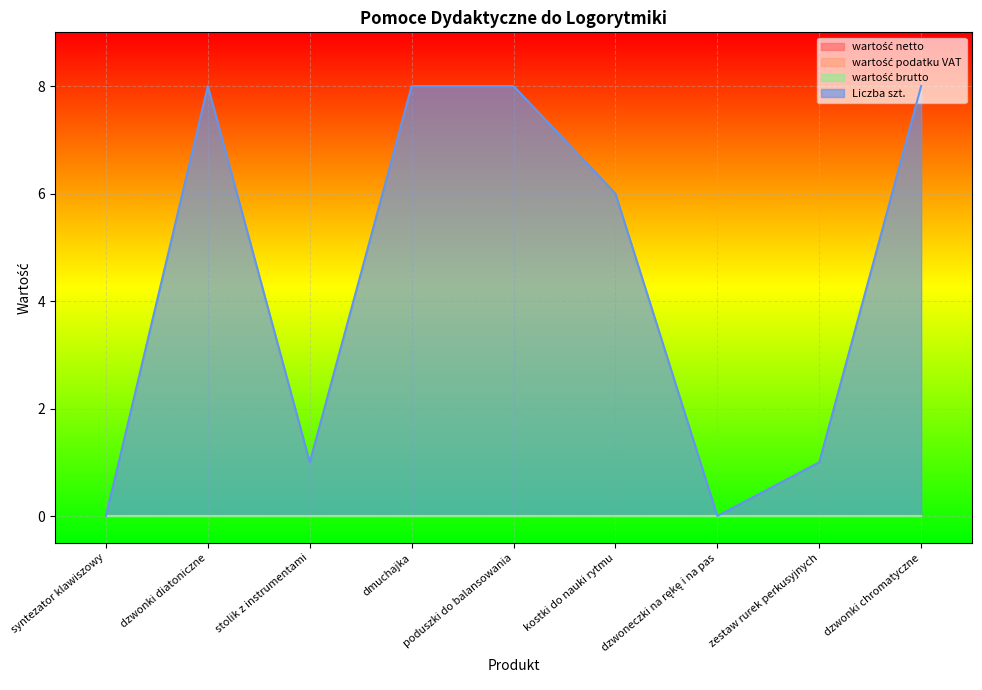

Reading left to right, list all the values displayed in this chart.

wartość netto: syntezator klawiszowy=0	dzwonki diatoniczne=0	stolik z instrumentami=0	dmuchajka=0	poduszki do balansowania=0	kostki do nauki rytmu=0	dzwoneczki na rękę i na pas=0	zestaw rurek perkusyjnych=0	dzwonki chromatyczne=0
wartość podatku VAT: syntezator klawiszowy=0	dzwonki diatoniczne=0	stolik z instrumentami=0	dmuchajka=0	poduszki do balansowania=0	kostki do nauki rytmu=0	dzwoneczki na rękę i na pas=0	zestaw rurek perkusyjnych=0	dzwonki chromatyczne=0
wartość brutto: syntezator klawiszowy=0	dzwonki diatoniczne=0	stolik z instrumentami=0	dmuchajka=0	poduszki do balansowania=0	kostki do nauki rytmu=0	dzwoneczki na rękę i na pas=0	zestaw rurek perkusyjnych=0	dzwonki chromatyczne=0
Liczba szt.: syntezator klawiszowy=0	dzwonki diatoniczne=8	stolik z instrumentami=1	dmuchajka=8	poduszki do balansowania=8	kostki do nauki rytmu=6	dzwoneczki na rękę i na pas=0	zestaw rurek perkusyjnych=1	dzwonki chromatyczne=8